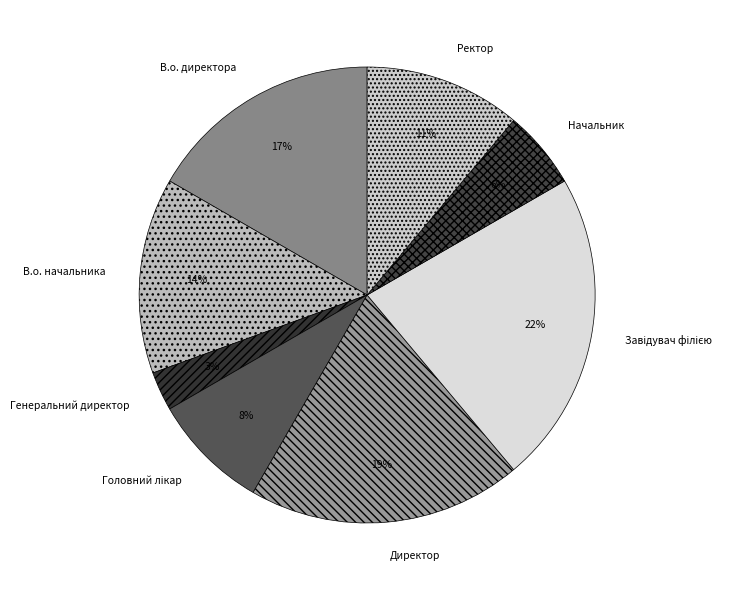

How many slices are in this pie chart?

8